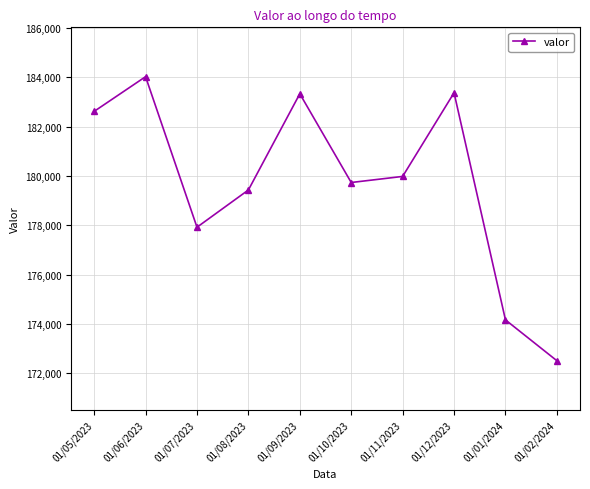

What is the label of the 9th point from the left?

01/01/2024